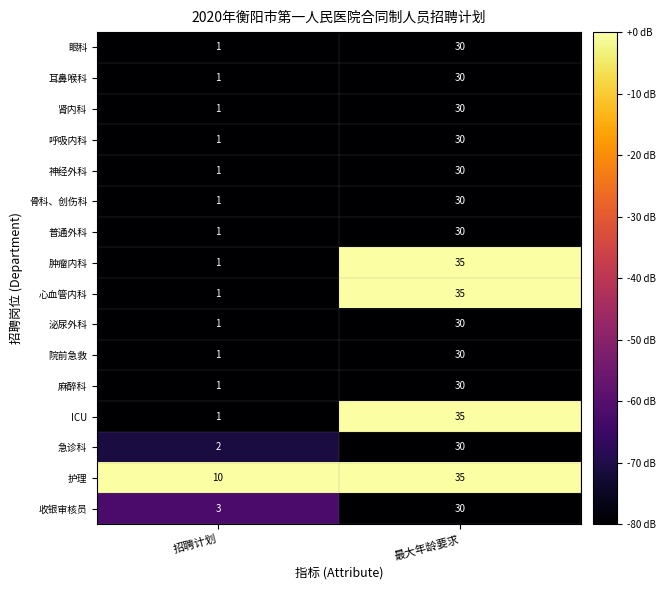

Is the value of 普通外科 at 招聘计划 greater than the value of 骨科、创伤科 at 最大年龄要求?

No